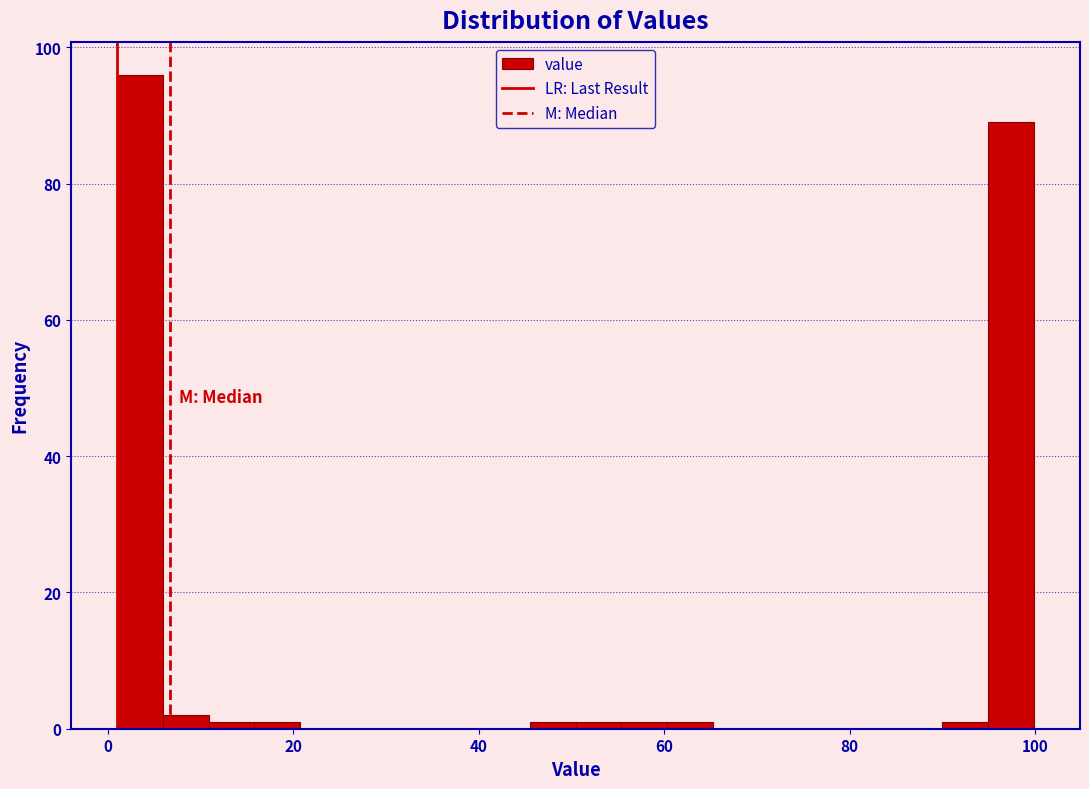

Read against the x-axis, roughly where is the centre of the tallest bar?

4